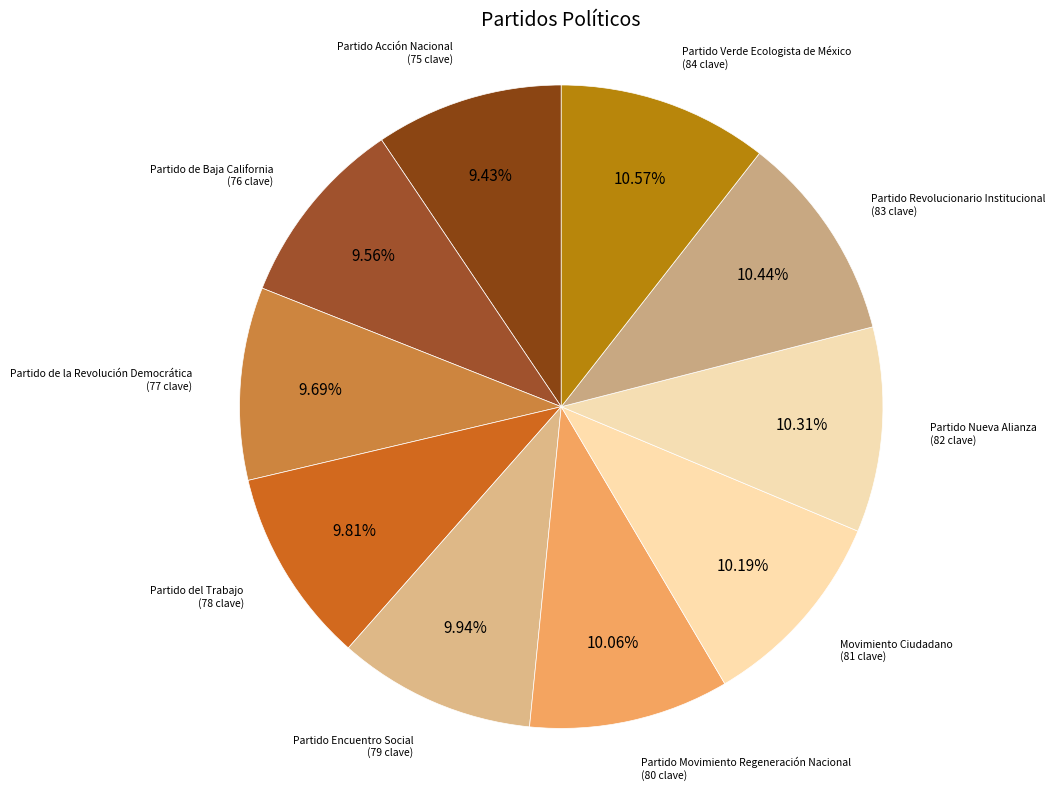

To the nearest percent, what is the average slice percentage?

10%